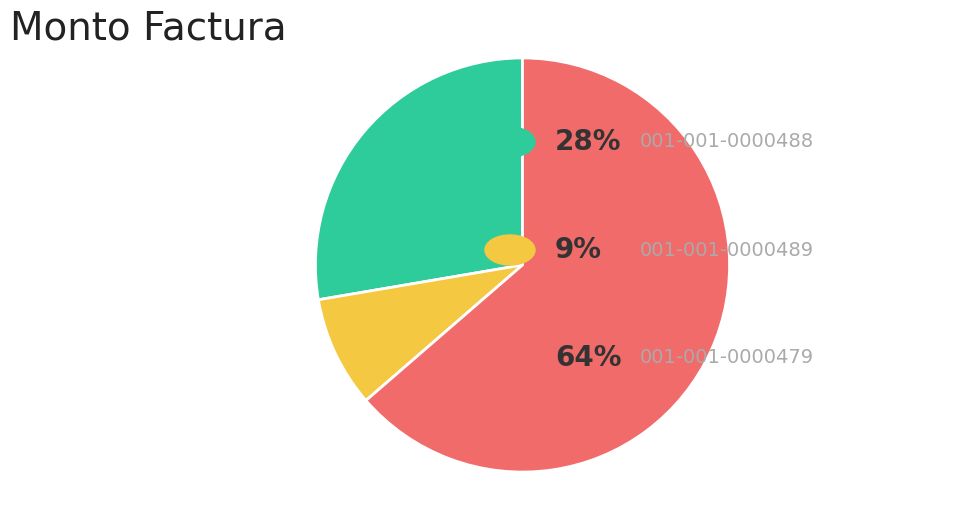

Is there a majority slice in this chart?

Yes